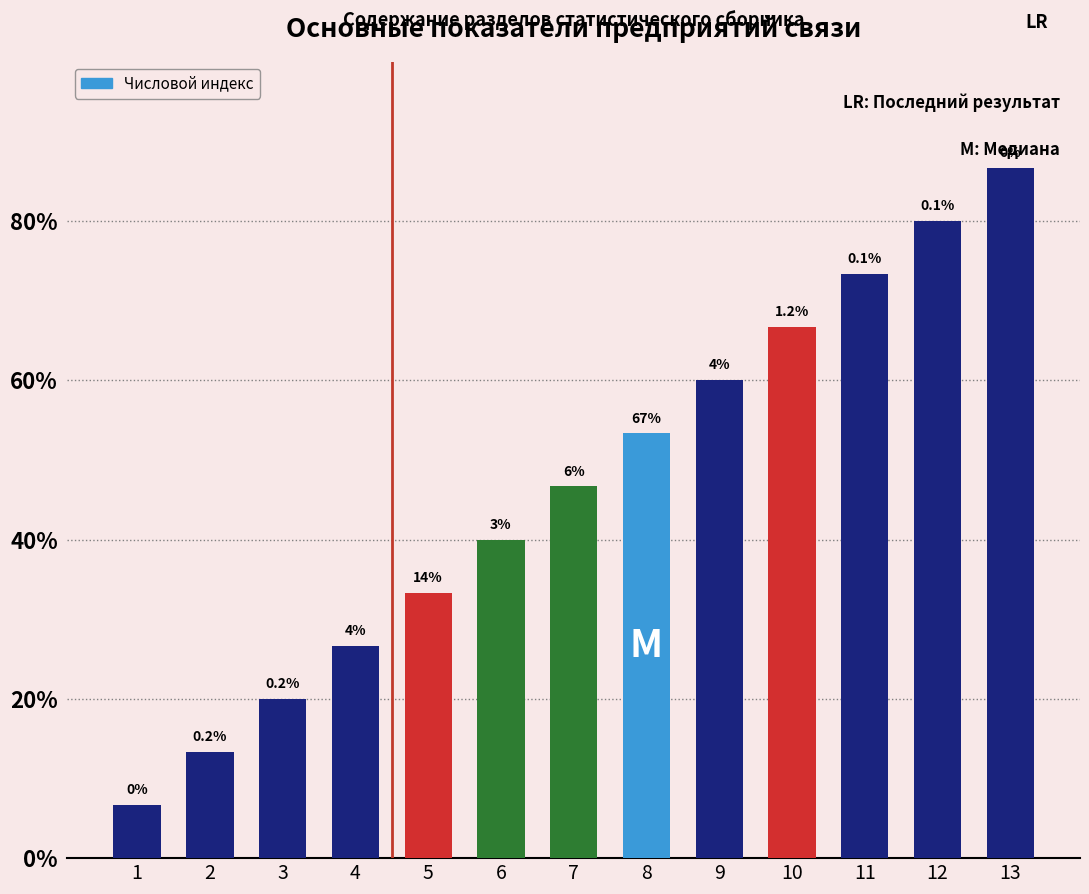

The value at 1 is 1. True or false?

True